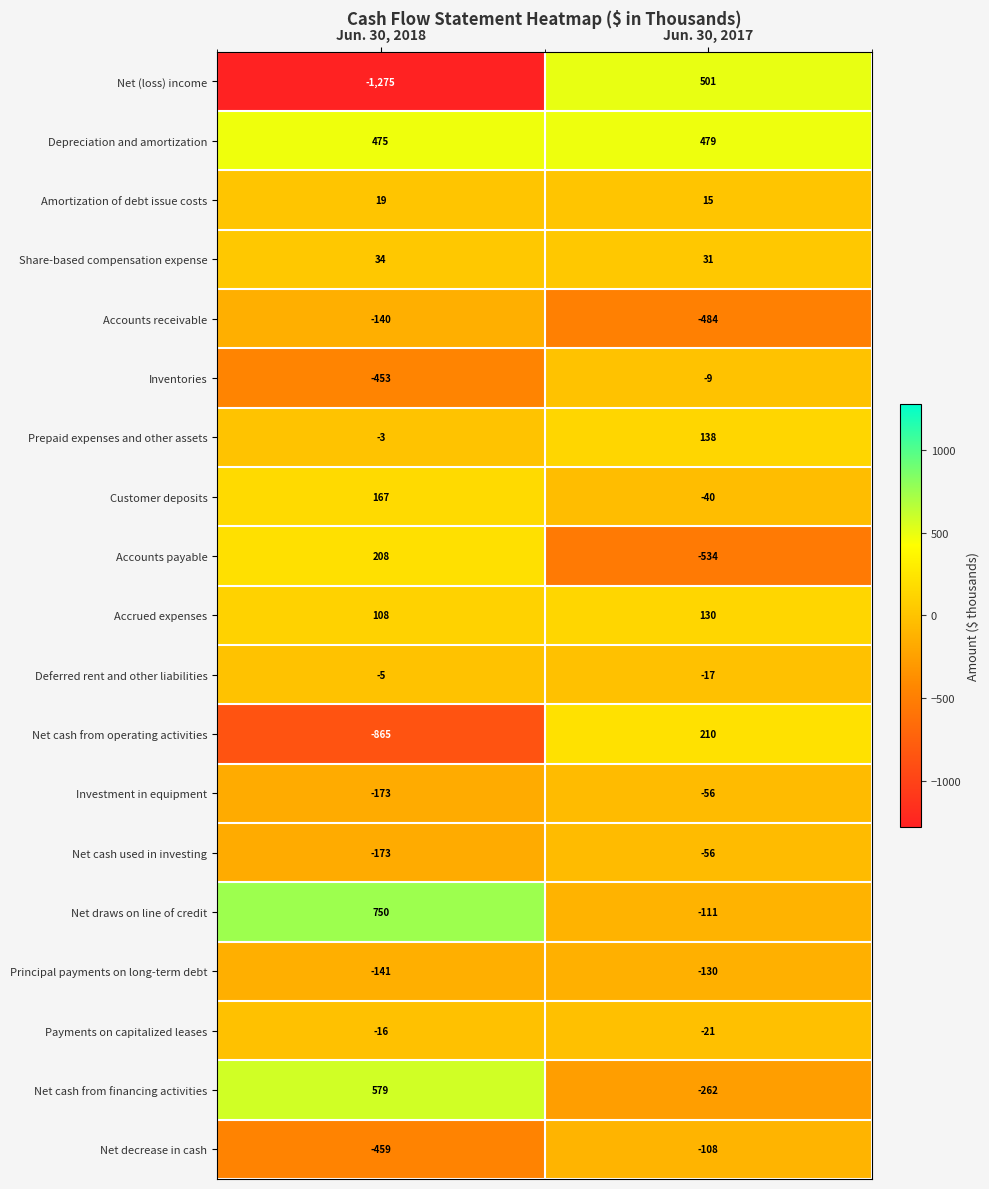

What is the total value across all series at Jun. 30, 2017?

-324